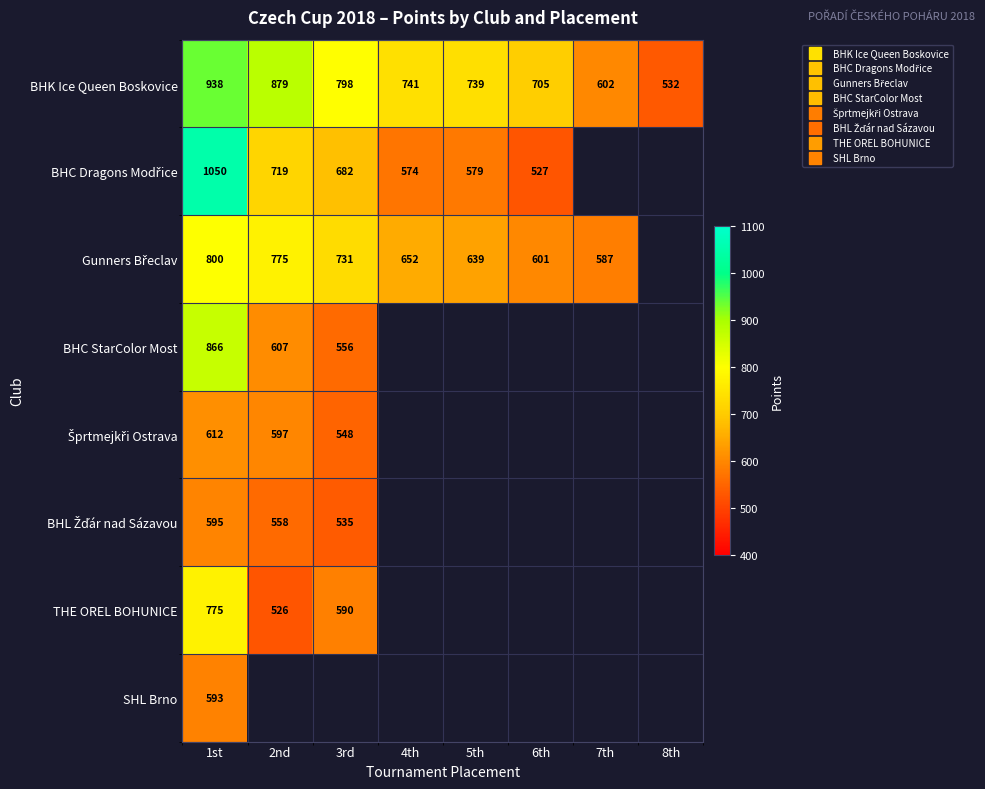

Which series changed the most between 2nd and 5th?

BHK Ice Queen Boskovice